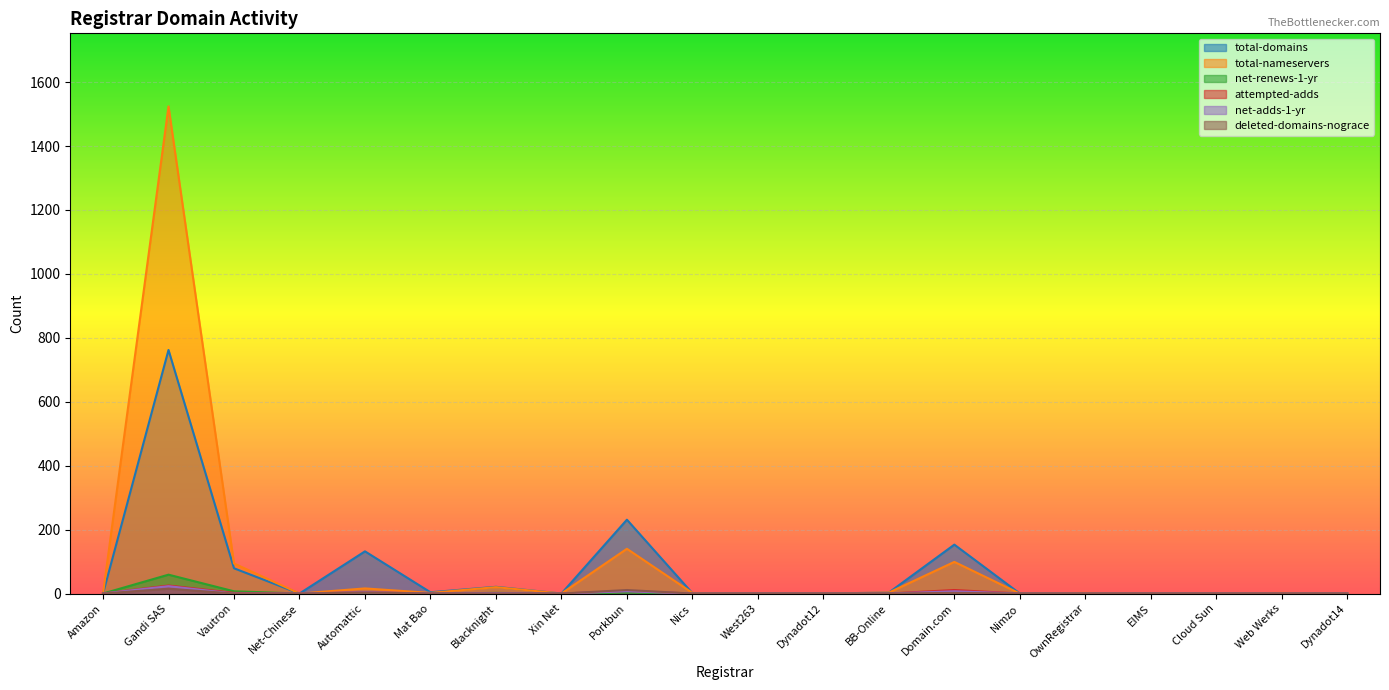

Which series has the largest range (max minus min)?

total-nameservers